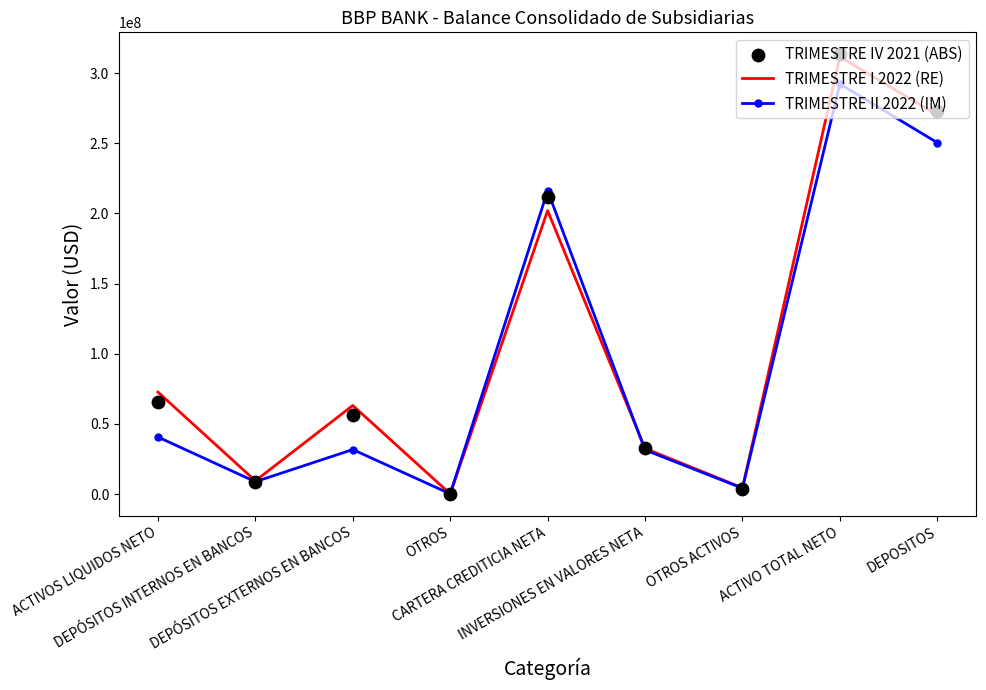

What is the total value across all series at DEPOSITOS?

793872192.2